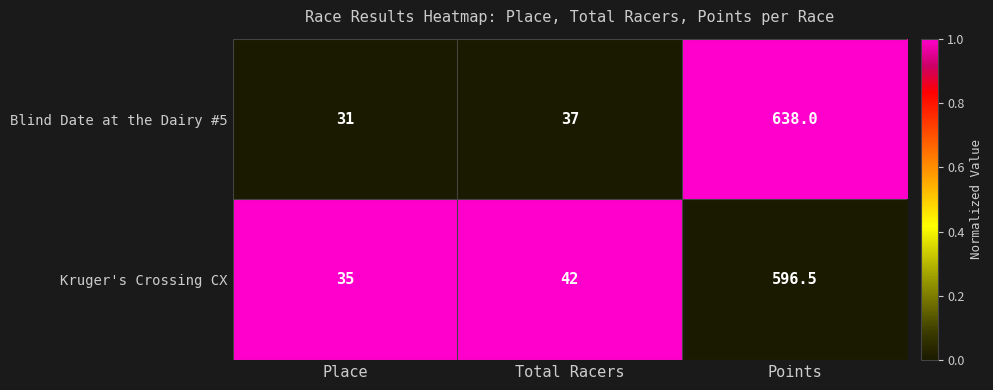

What is the maximum value shown in the chart?

638.0